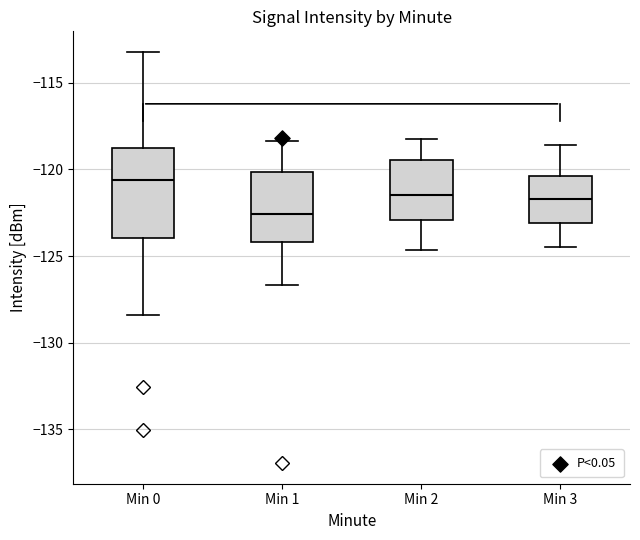

Comparing the boxes themselves (not the whiskers), which one is the tallest?

Min 0